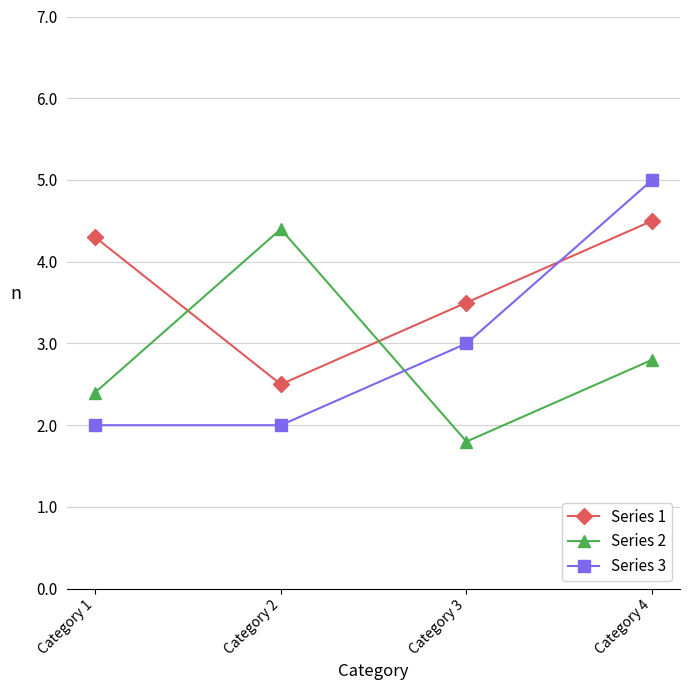

At how many categories does at least one series exceed 4?

3